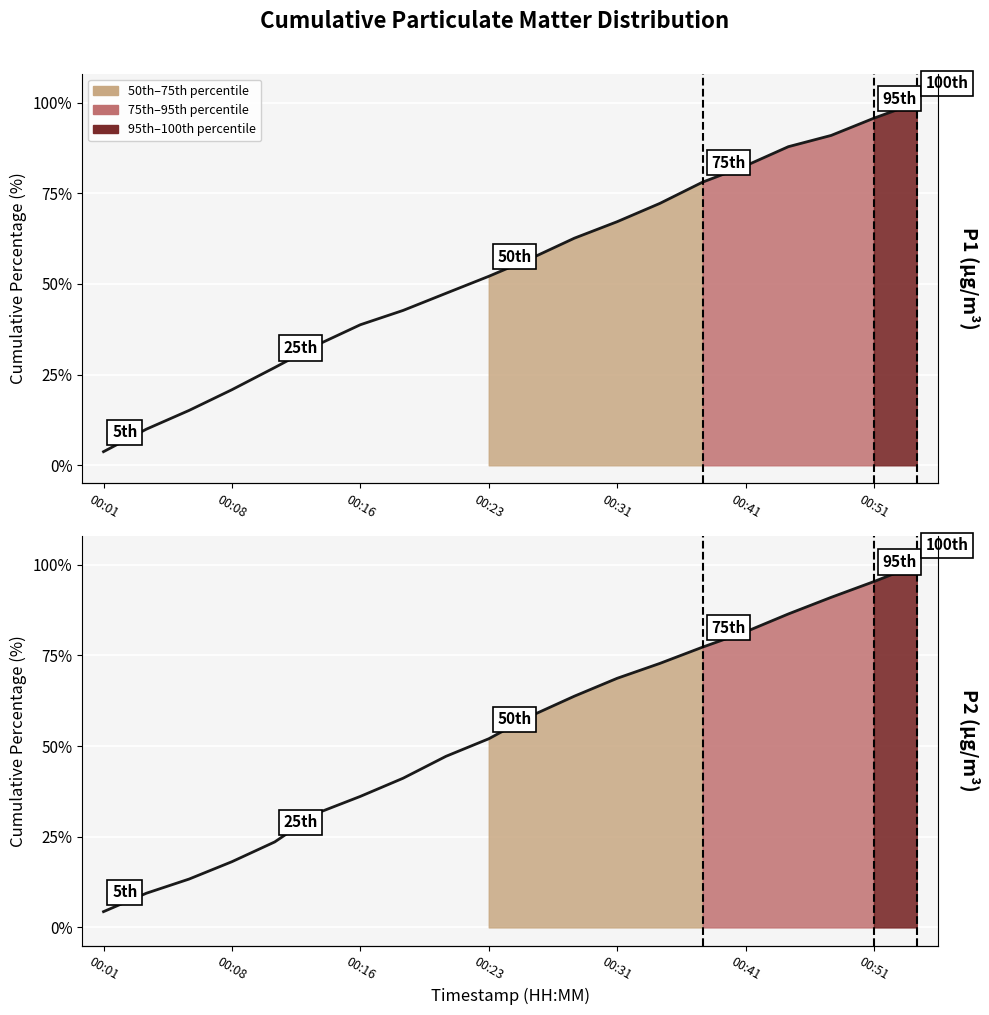

True or false: the data has more than 1 interior local peaks.

False